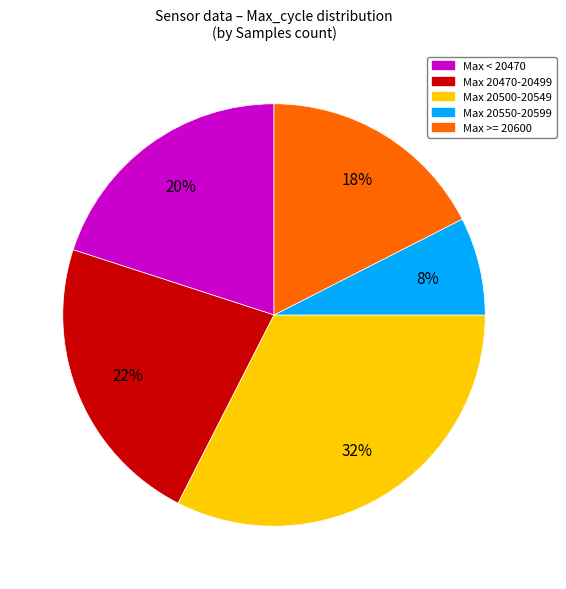

Which slice is the smallest?

Max 20550-20599